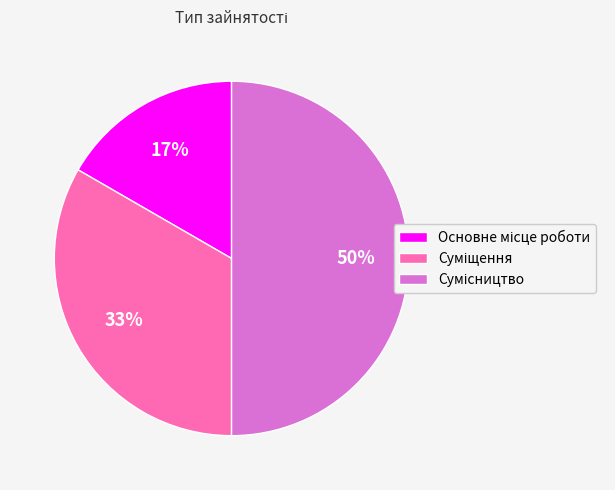

To the nearest percent, what is the difference between the largest and smallest slice percentages?

33%